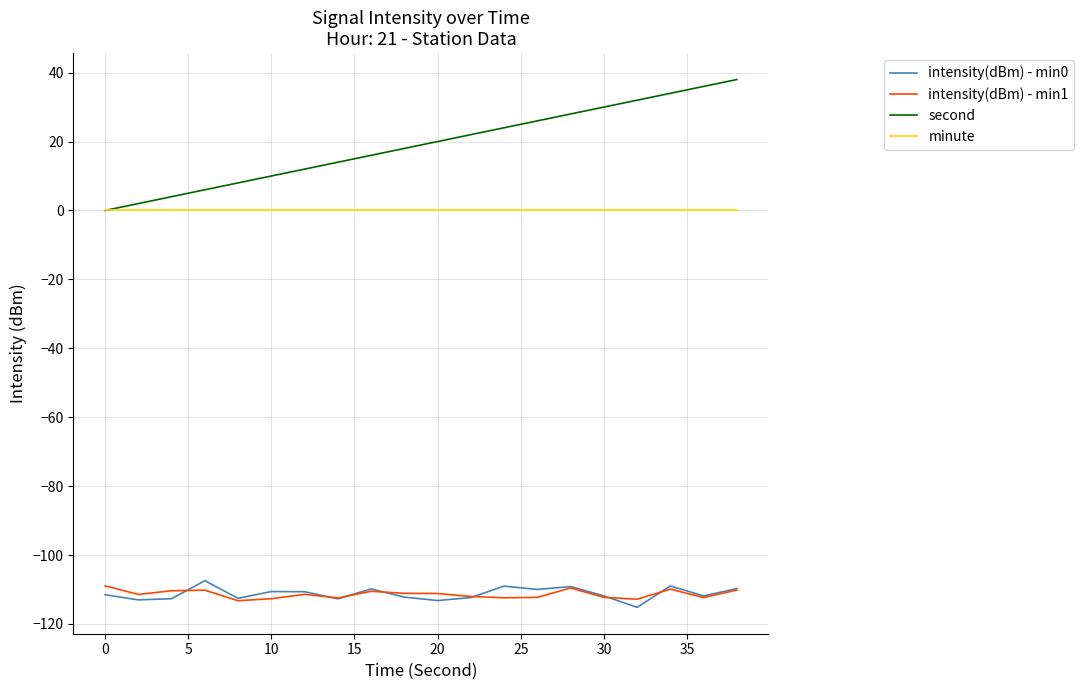

Which series has the largest total across all categories?

second